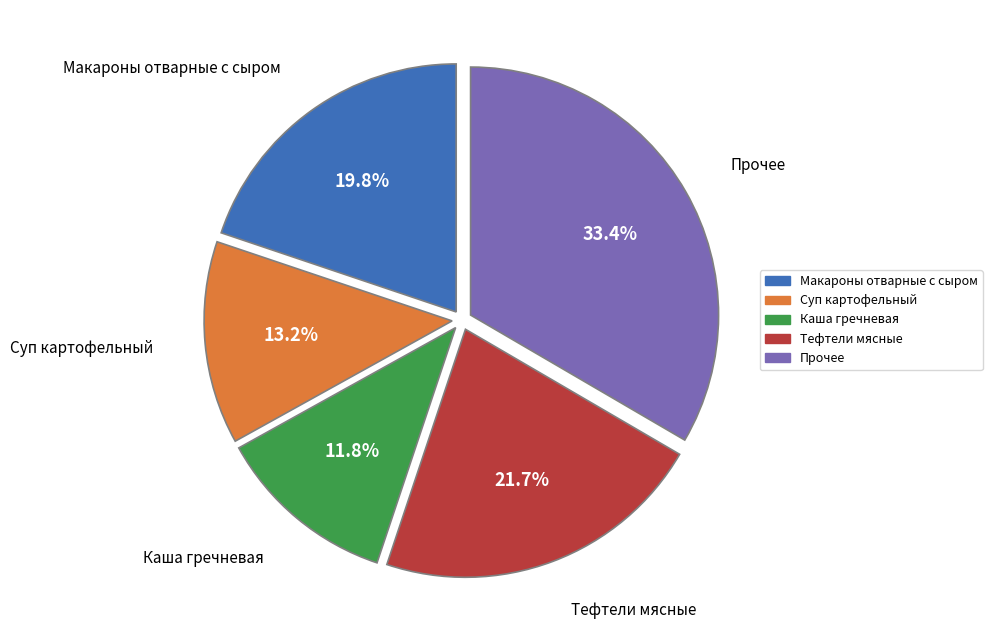

Does Макароны отварные с сыром represent more than half of the total?

No